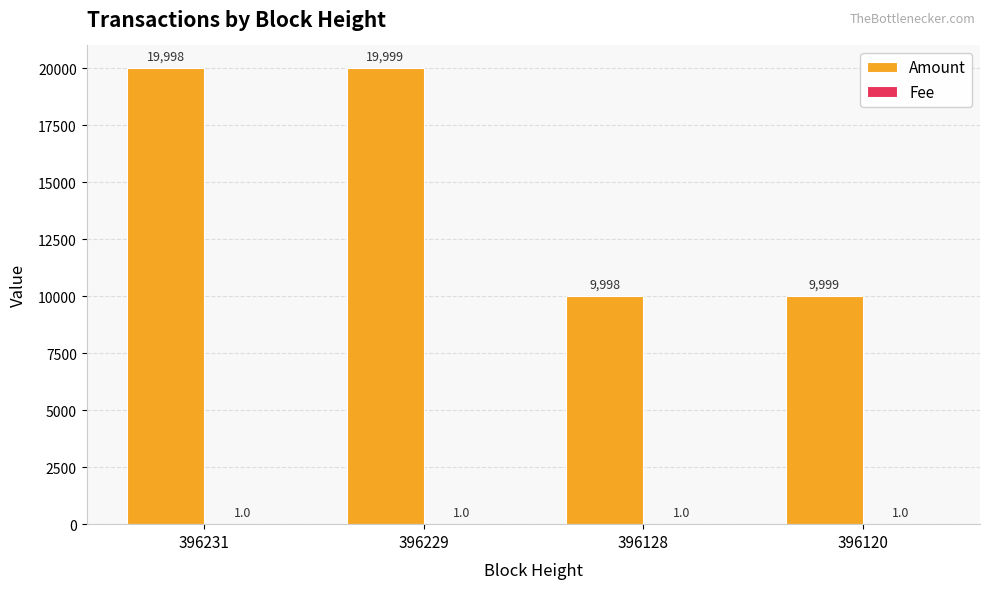

The Amount series shows 9998 at 396128. True or false?

True